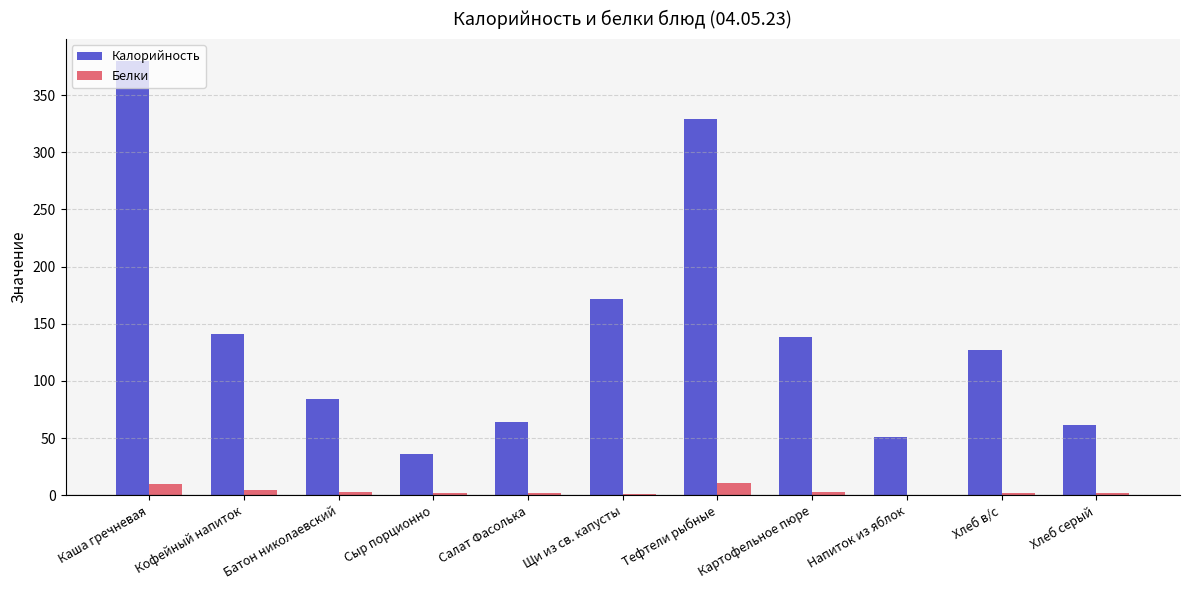

Which label corresponds to the largest value in the chart?

Каша гречневая